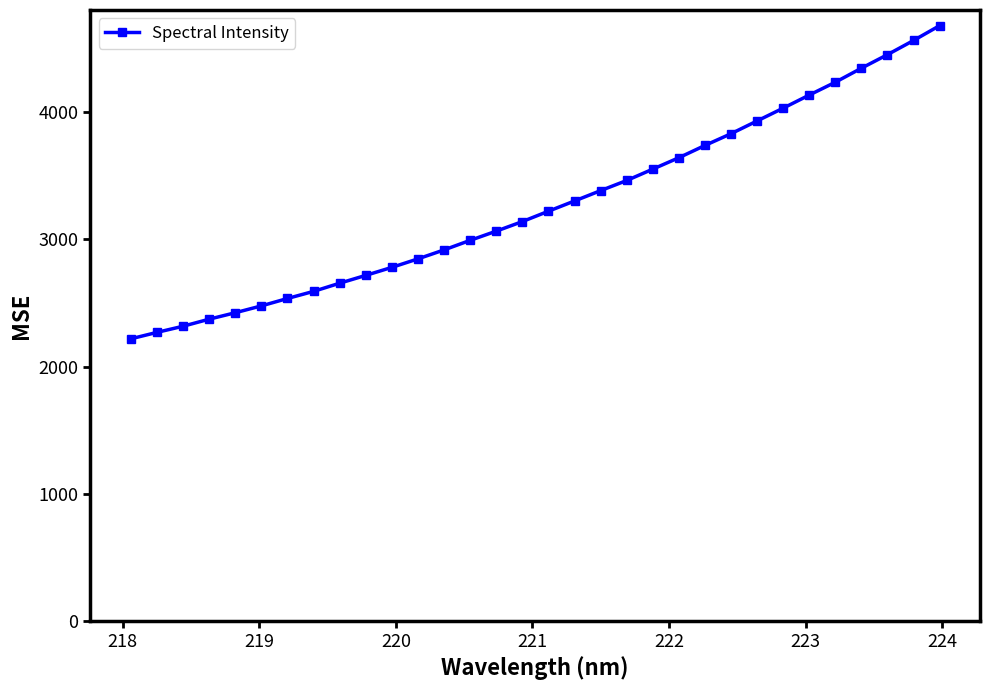

What is the difference between the maximum and minimum values?

2464.2